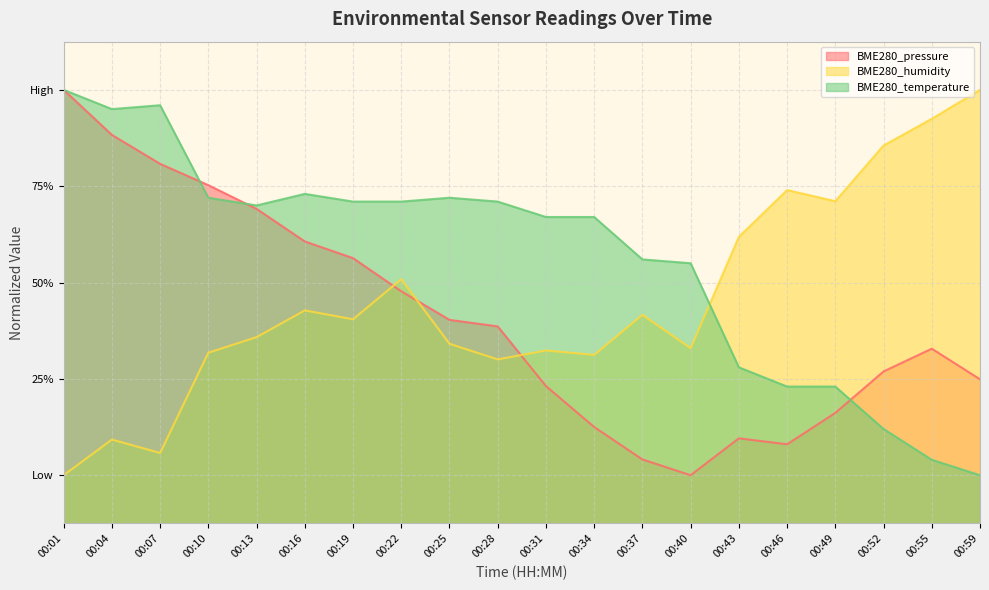

Which series ends up on top after the final intersection of BME280_pressure and BME280_humidity?

BME280_humidity